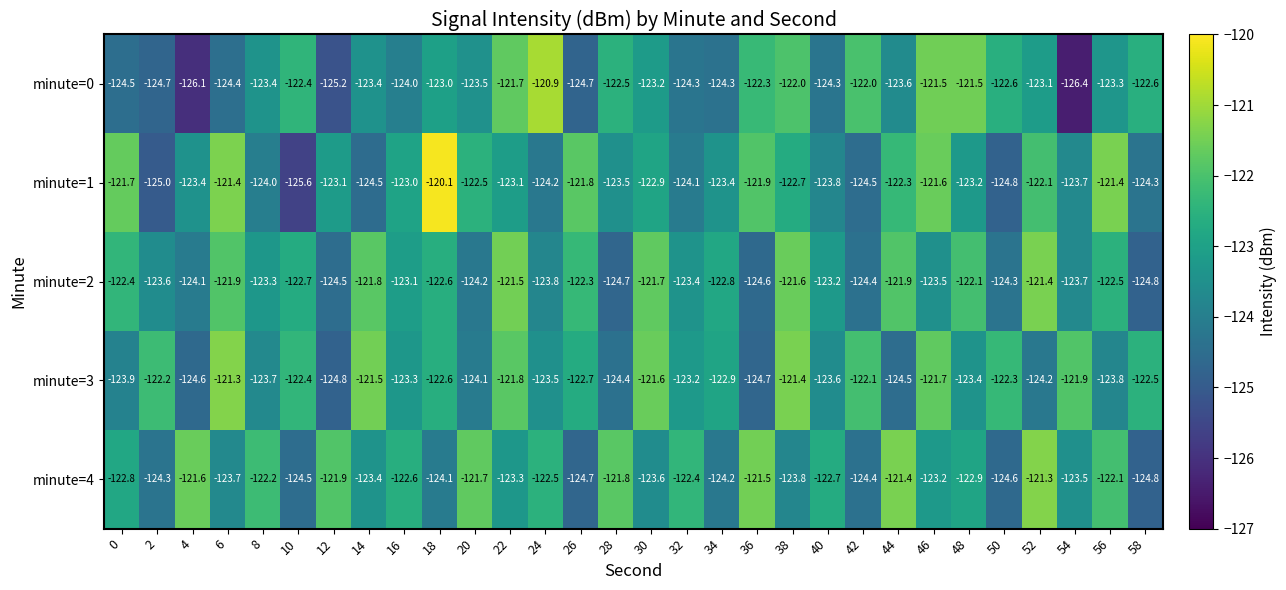

Read the minute=0 value at 50.

-122.6